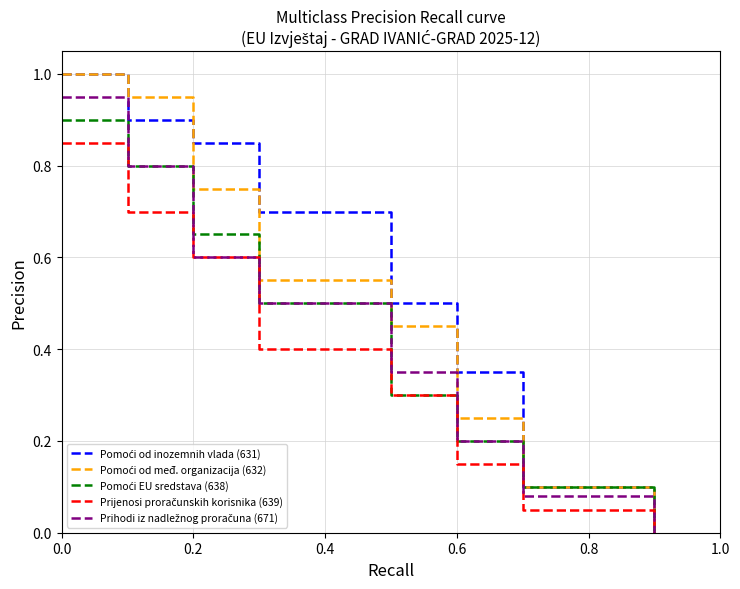

List the series in order of their peak value, lowest first.

Prijenosi proračunskih korisnika (639), Pomoći EU sredstava (638), Prihodi iz nadležnog proračuna (671), Pomoći od inozemnih vlada (631), Pomoći od međ. organizacija (632)